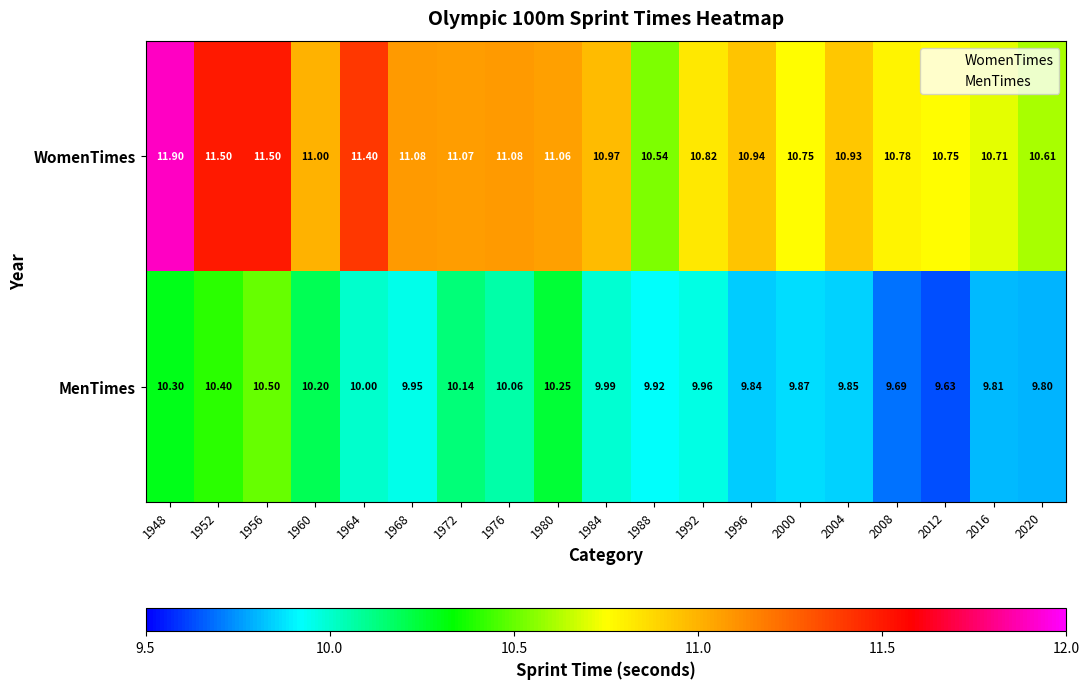

Rank the series by their maximum value, from lowest to highest.

MenTimes, WomenTimes